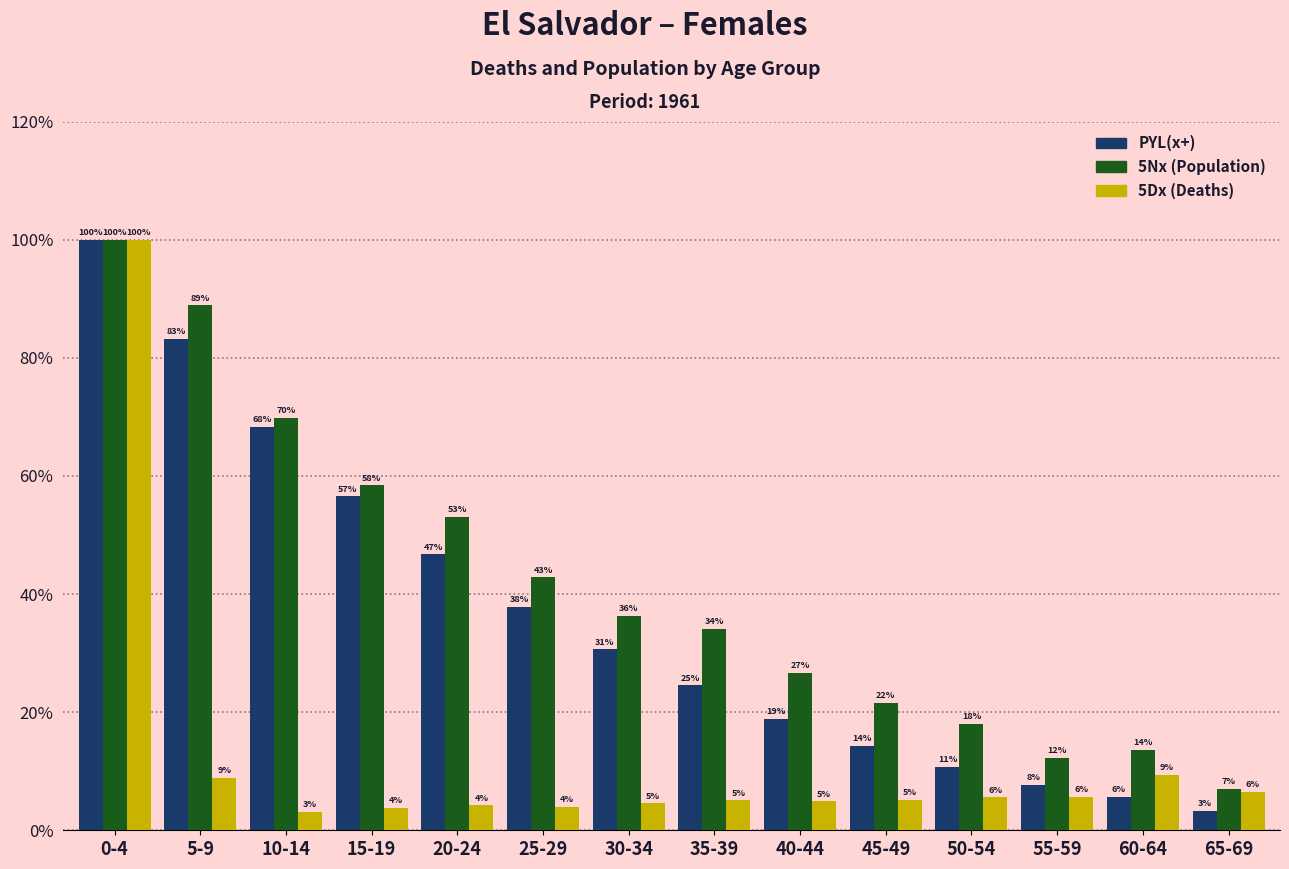

How many groups of bars are there?

14